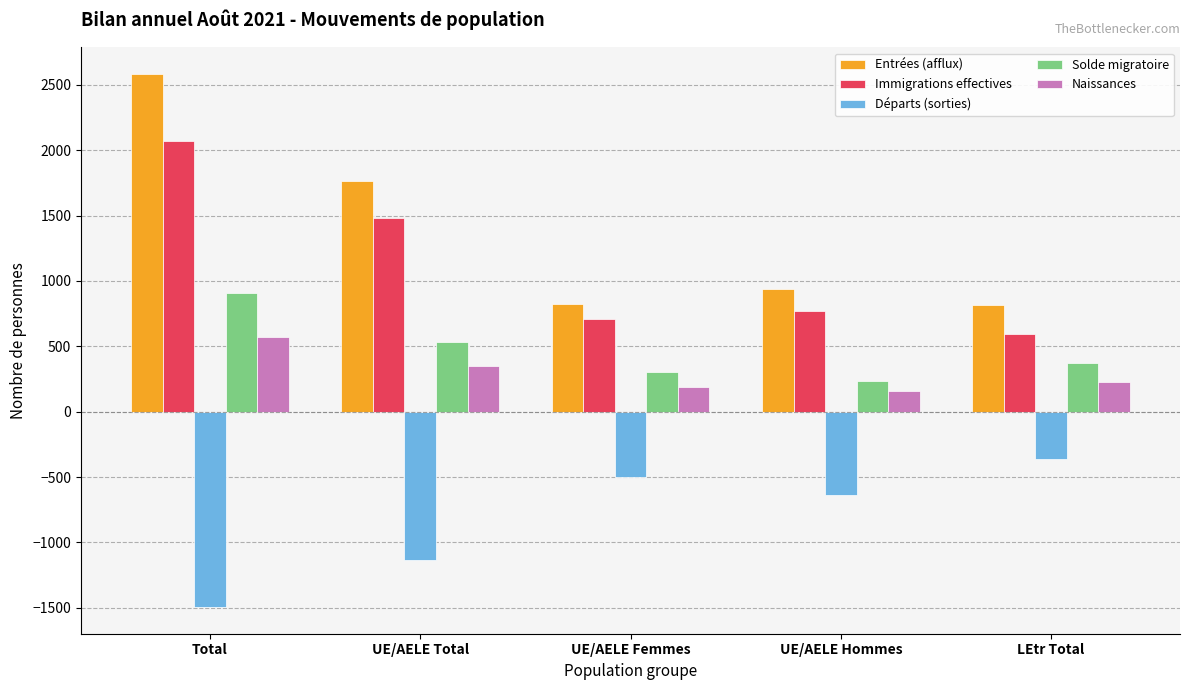

Is it true that Solde migratoire equals 370 at UE/AELE Hommes?

False